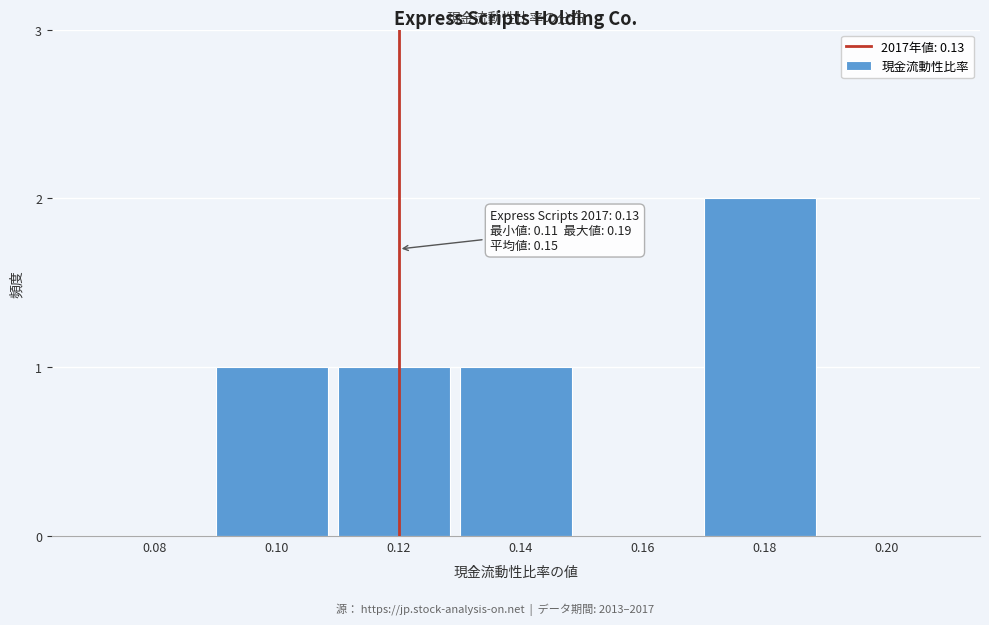

Reading left to right, what are all the values shown in this chart?

0.08=0	0.10=1	0.12=1	0.14=1	0.16=0	0.18=2	0.20=0